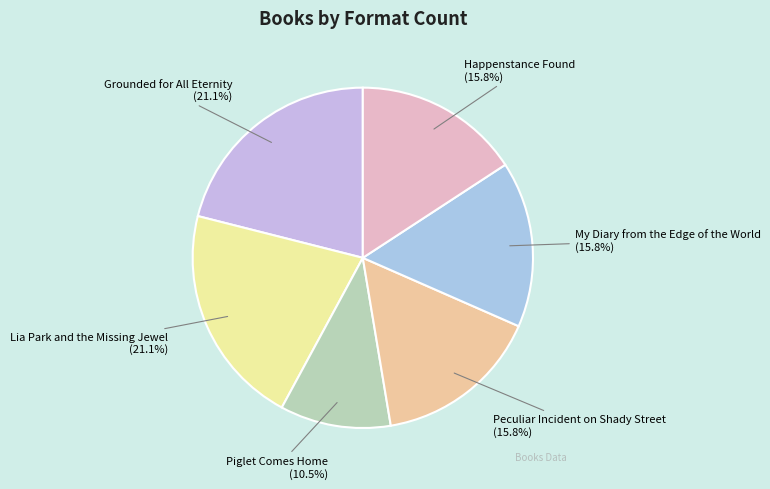

How many segments does this pie chart have?

6